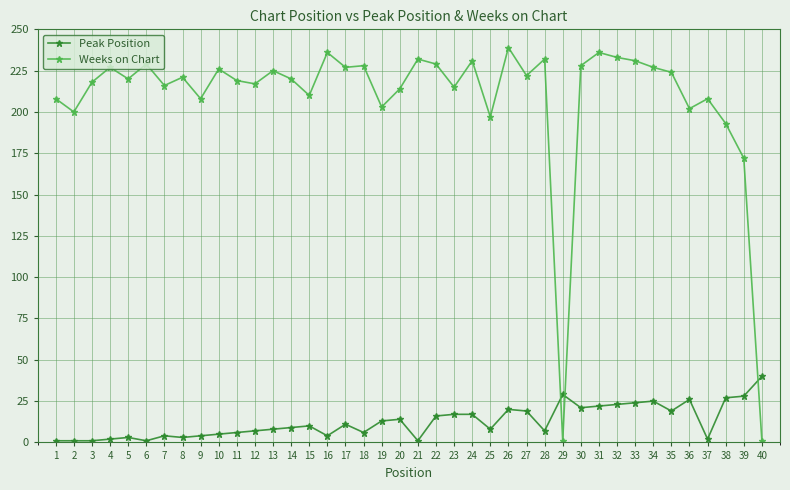

True or false: Peak Position has a value of 4 at 9.

True